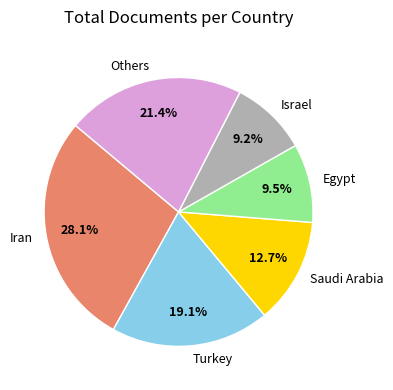

Combined, what portion of the pie is Others and Turkey?

40.5%